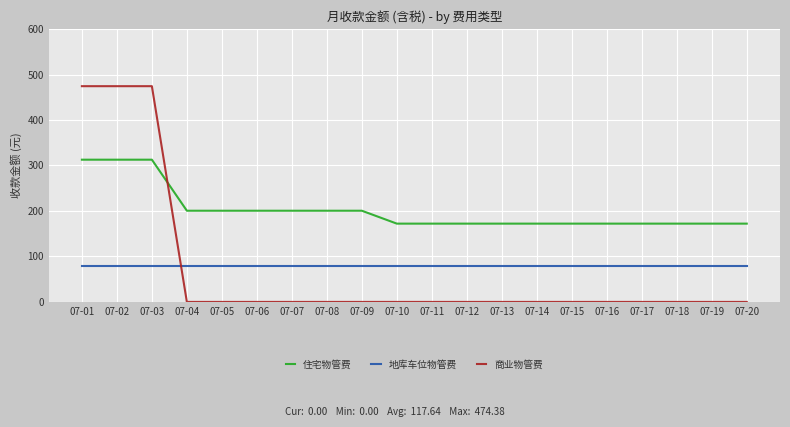

At 07-08, list the series in order from smallest to largest.

商业物管费, 地库车位物管费, 住宅物管费